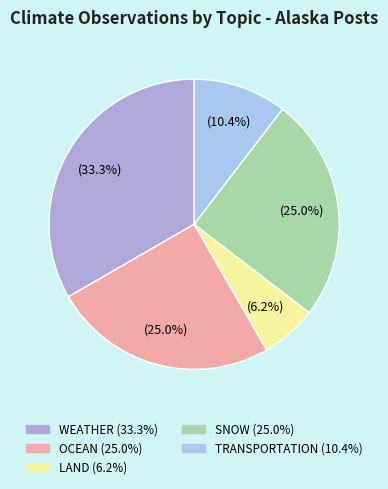

How many segments does this pie chart have?

5